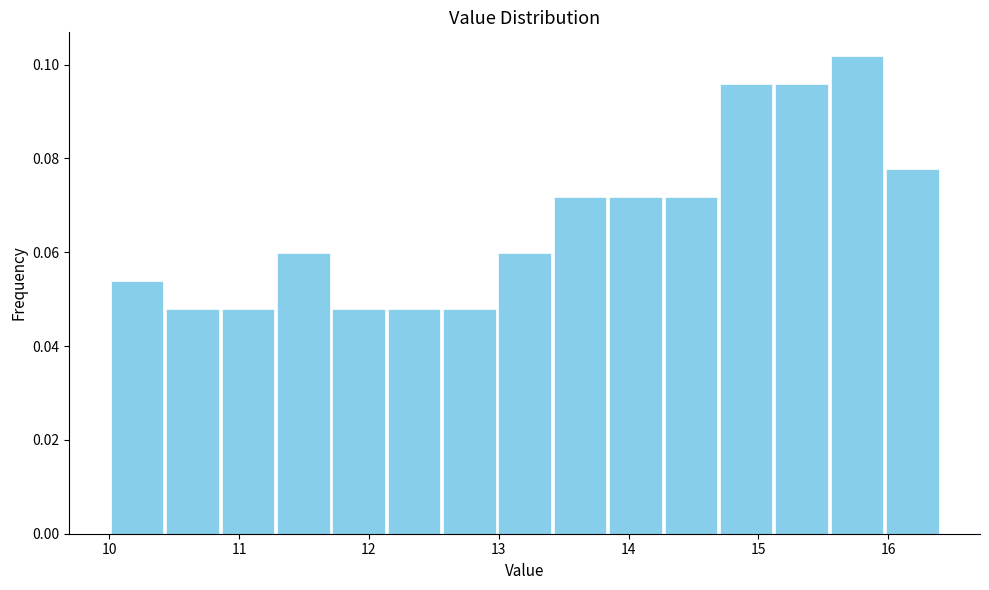

Reading left to right, list every bar in this chart as the range it spans on the x-axis followed by its height. Neither the bar edges nor the heights are printed on the chart, so give them approximately, as read against the axes.

10.0 to 10.4: 0.054
10.4 to 10.9: 0.048
10.9 to 11.3: 0.048
11.3 to 11.7: 0.060
11.7 to 12.1: 0.048
12.1 to 12.6: 0.048
12.6 to 13.0: 0.048
13.0 to 13.4: 0.060
13.4 to 13.8: 0.072
13.8 to 14.3: 0.072
14.3 to 14.7: 0.072
14.7 to 15.1: 0.096
15.1 to 15.5: 0.096
15.5 to 16.0: 0.102
16.0 to 16.4: 0.078